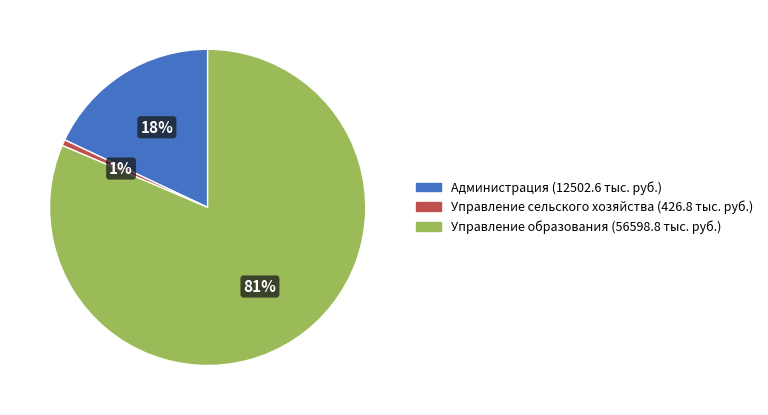

To the nearest percent, what portion does Управление образования represent?

81%